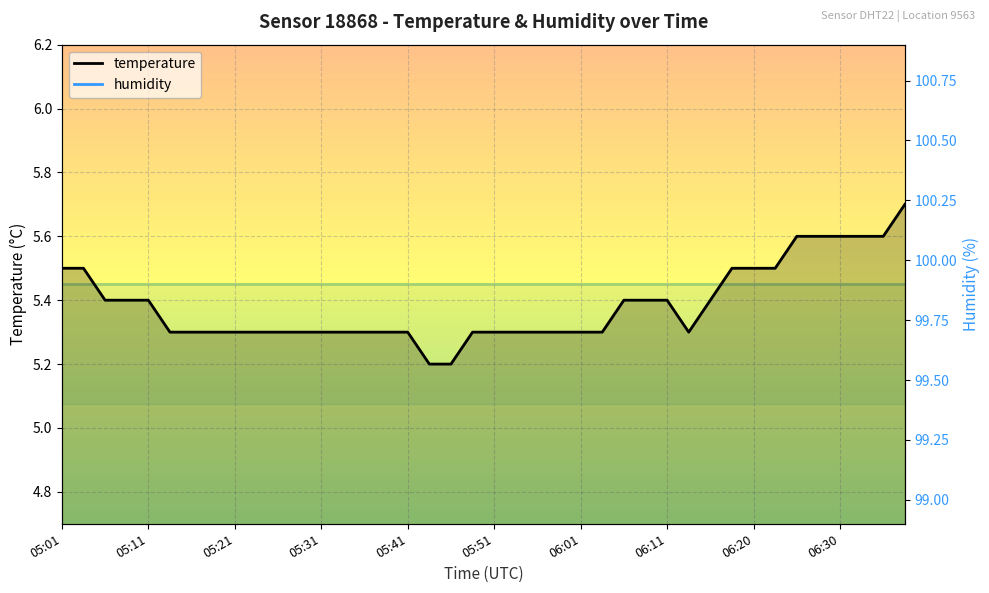

Where is the first local minimum for temperature?

29